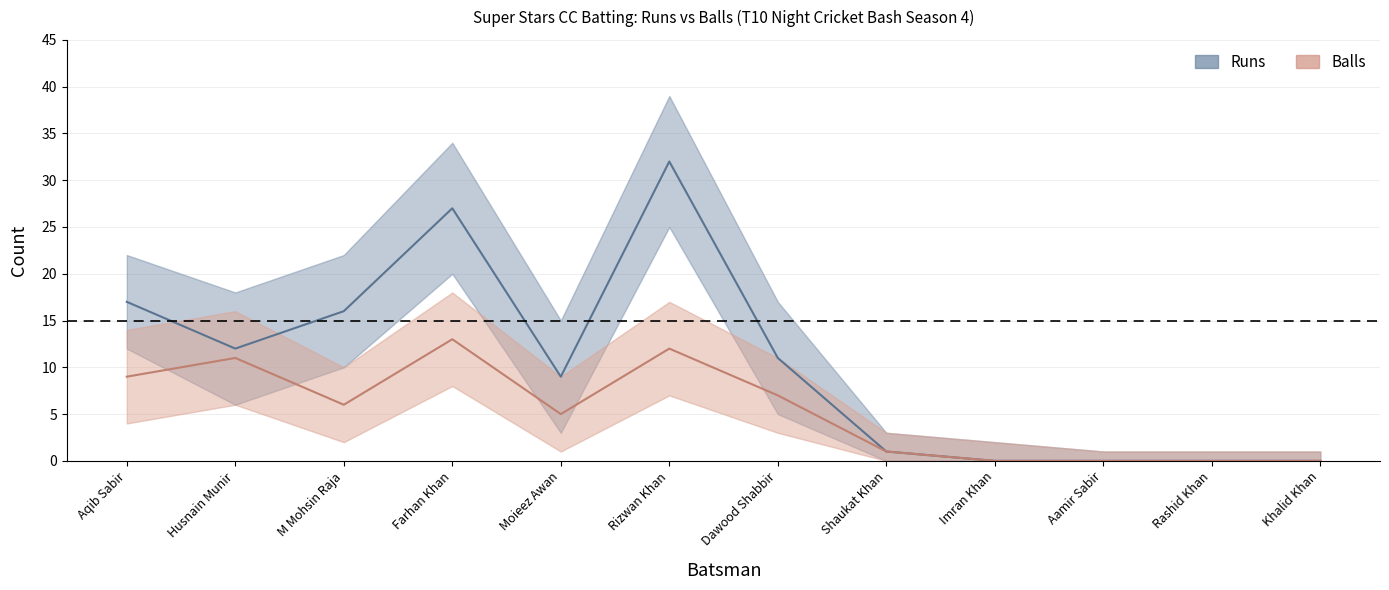

Read the Runs_lower value at Rizwan Khan.

25